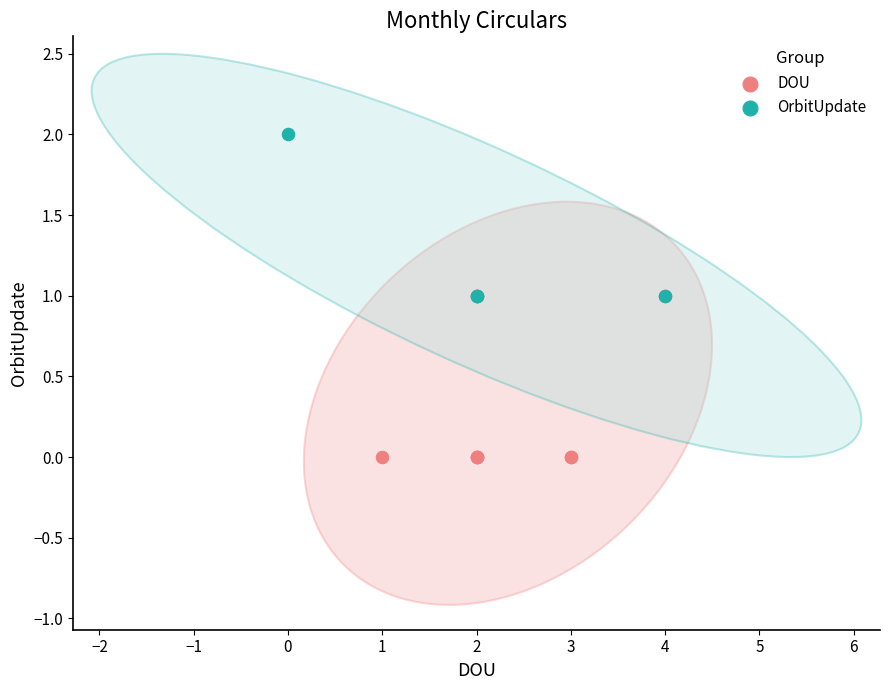

Which series reaches the minimum Y coordinate?

DOU